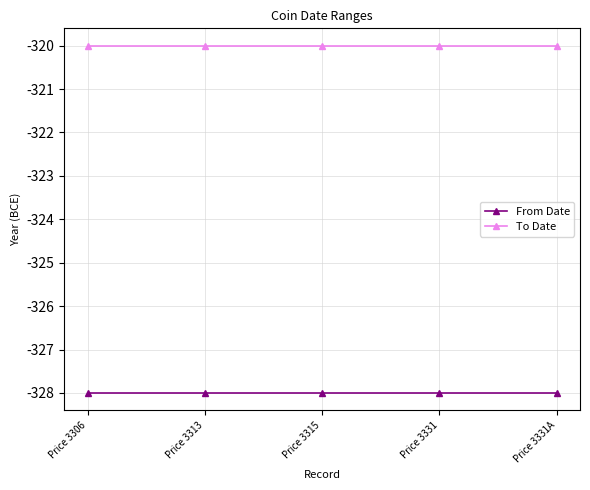

What is the lowest value of the To Date series?

-320